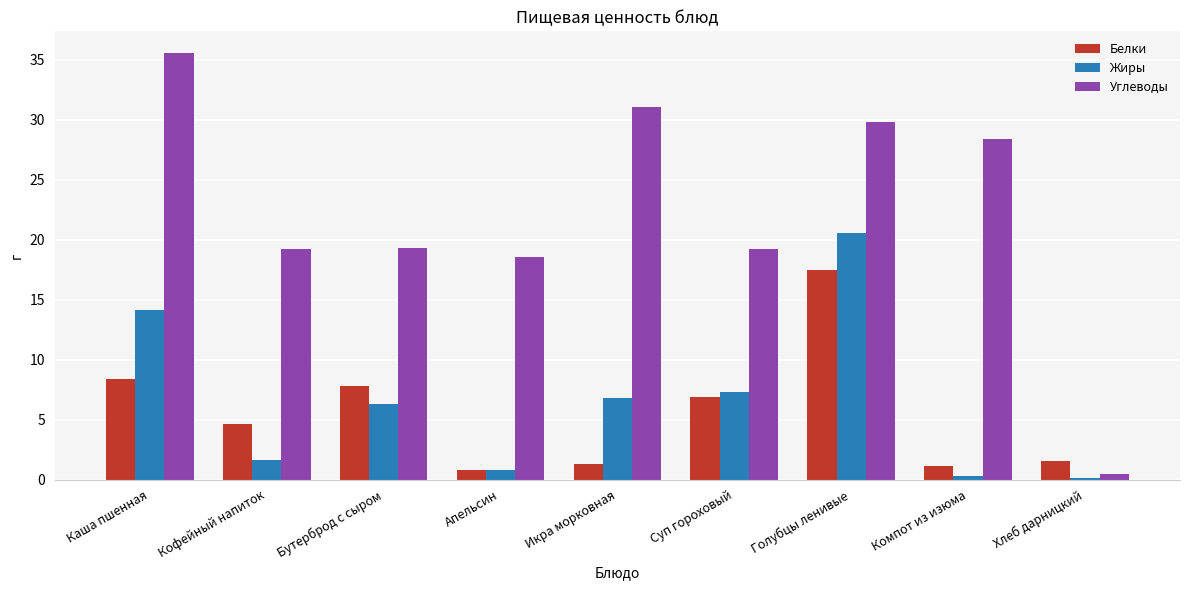

What position from the right is Икра морковная?

5